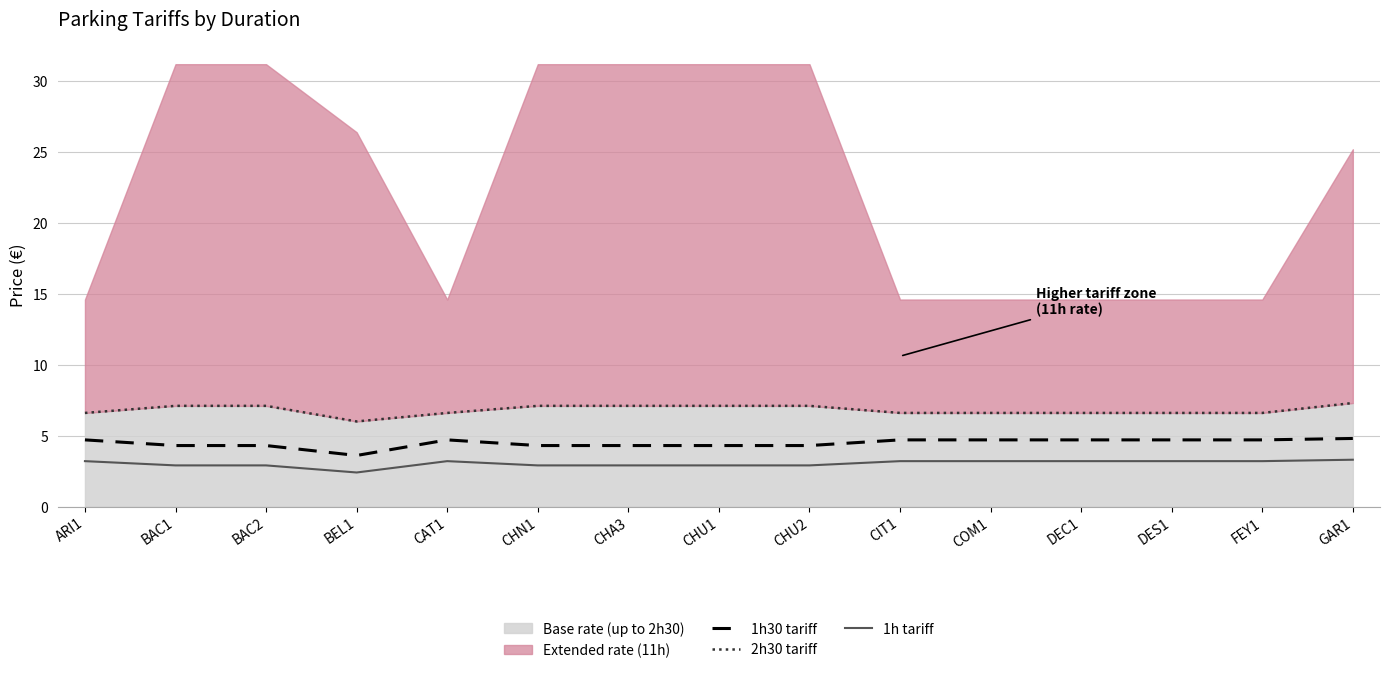

True or false: 1h tariff and 2h30 tariff cross at least once.

False